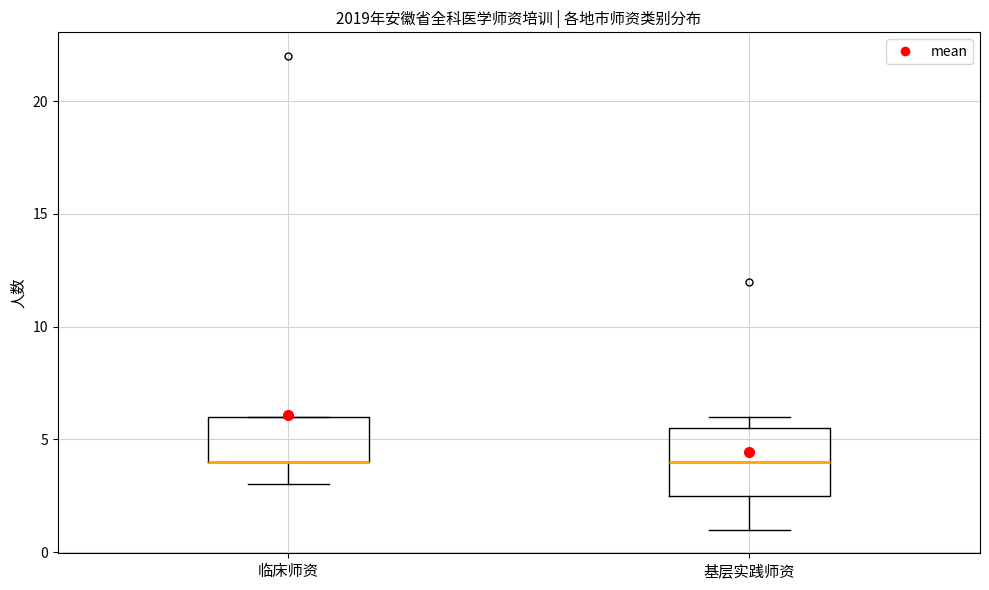

Reading left to right, read every box against the y-axis: the position of its median line, the range the box covers, and the ends of its whiskers. The values are not printed on the chart, so give them approximately, as read against the axis.

临床师资: median 4.0 (drawn on the box's lower edge), box 4.0 to 6.0, whiskers 3.0 to 6.0
基层实践师资: median 4.0, box 2.5 to 5.5, whiskers 1.0 to 6.0